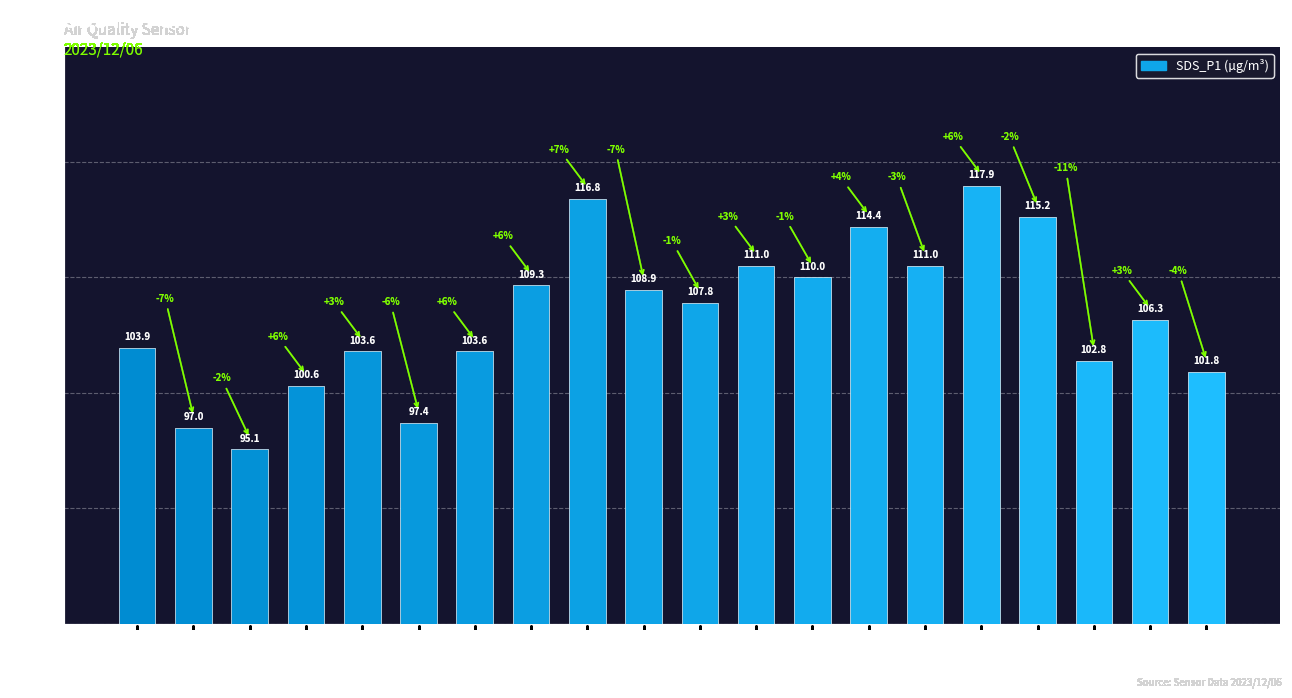

What is the label of the 8th bar from the left?

00:37